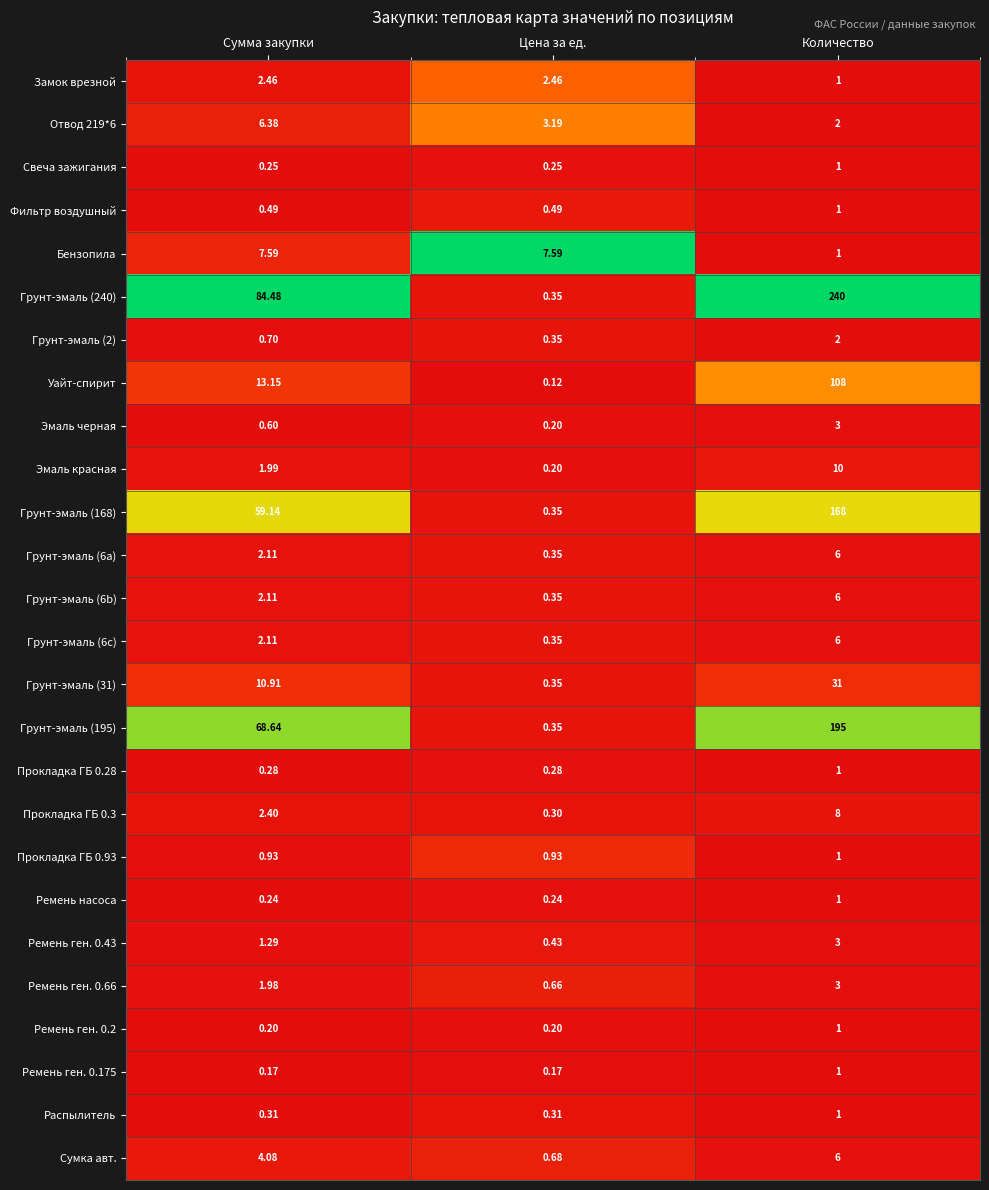

List the labels in order of Грунт-эмаль (2) value, smallest first.

Цена за ед., Сумма закупки, Количество